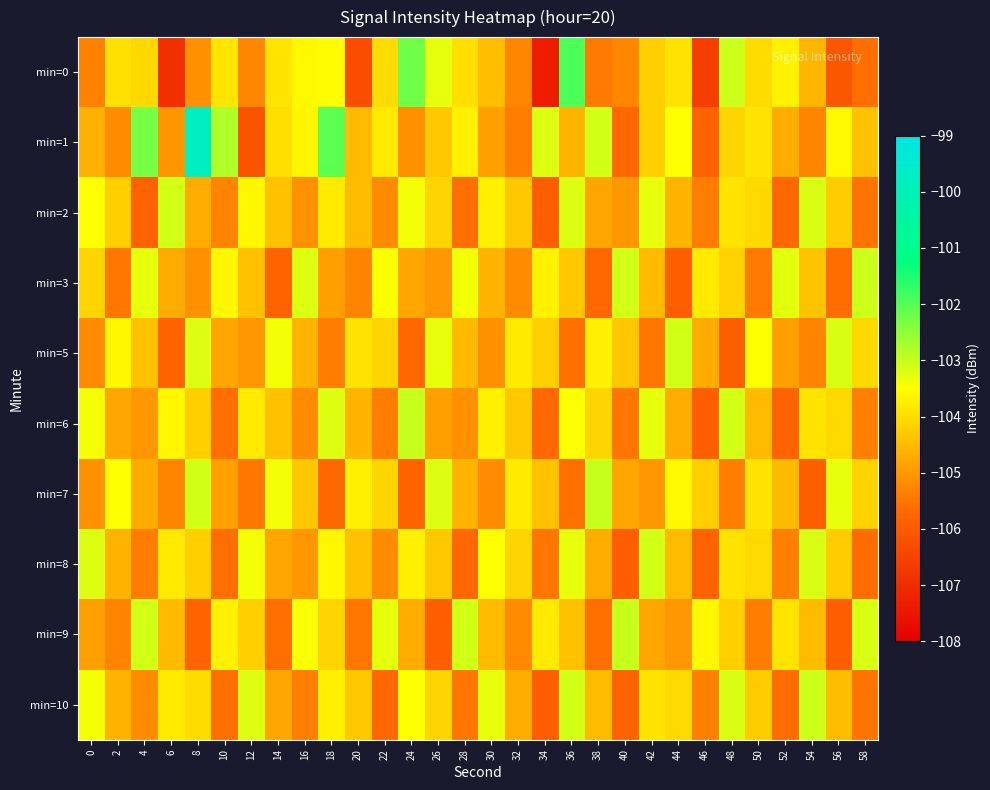

What is the total value across all series at 12?

-1044.5